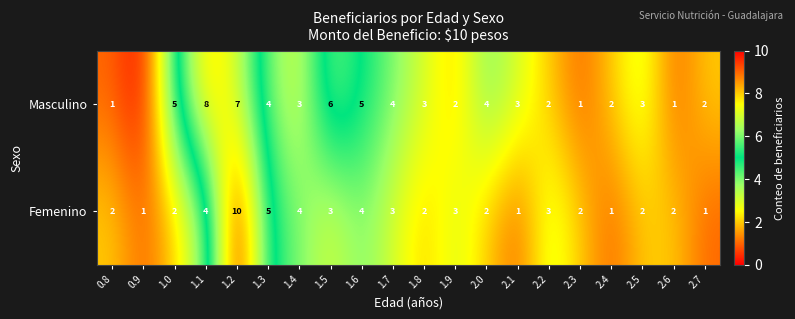

Where is Femenino nearest to the value 5?

1.3